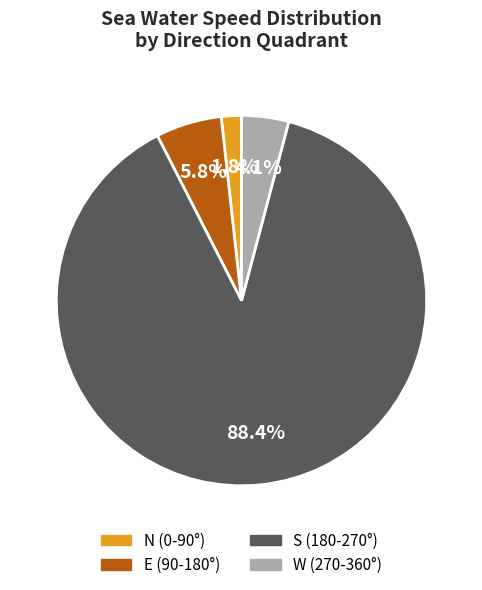

Rank the categories by value from highest to lowest.

S (180-270°), E (90-180°), W (270-360°), N (0-90°)